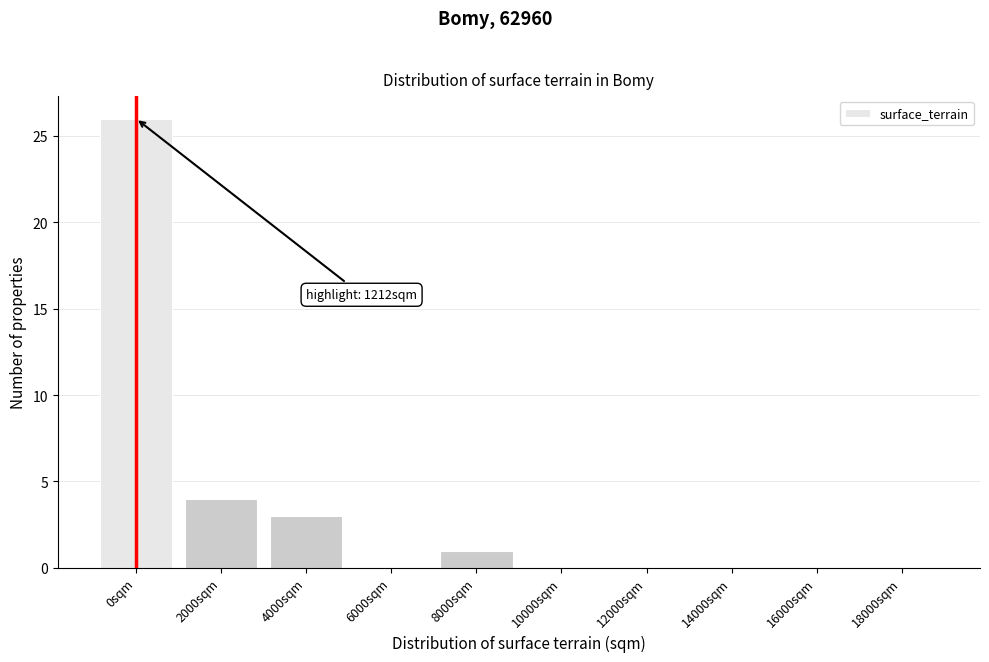

Reading left to right, transcribe all the data shown in this chart.

0sqm=26	2000sqm=4	4000sqm=3	6000sqm=0	8000sqm=1	10000sqm=0	12000sqm=0	14000sqm=0	16000sqm=0	18000sqm=0